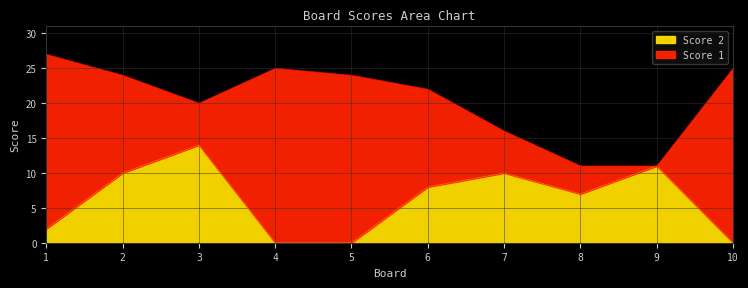

At which label does the data first exceed 8?

2